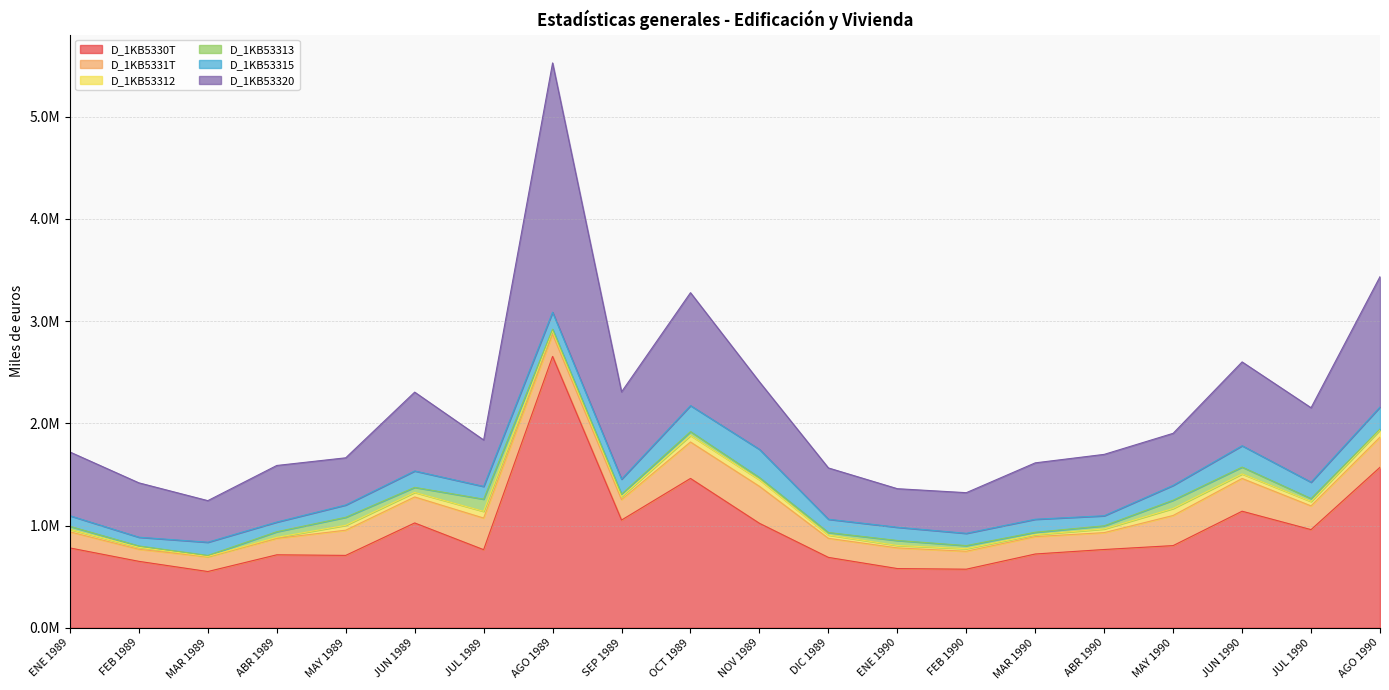

How many lines are shown in the chart?

6